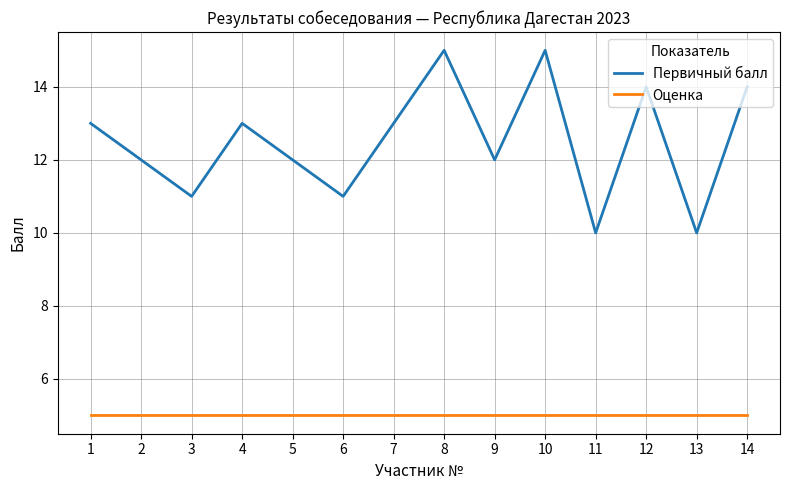

What is the total value across all series at 2?

17